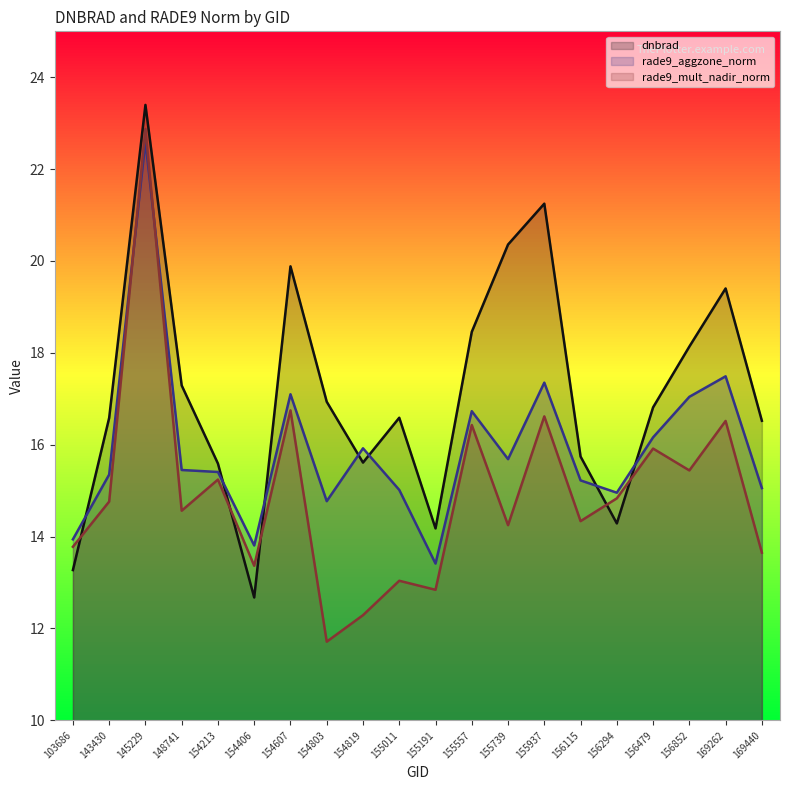

Reading left to right, extract all data points from this chart.

dnbrad: 103686=13.3	143430=16.6	145229=23.4	148741=17.3	154213=15.6	154406=12.7	154607=19.9	154803=16.9	154819=15.6	155011=16.6	155191=14.2	155557=18.5	155739=20.4	155937=21.2	156115=15.7	156294=14.3	156479=16.8	156852=18.1	169262=19.4	169440=16.5
rade9_aggzone_norm: 103686=13.9	143430=15.4	145229=22.6	148741=15.4	154213=15.4	154406=13.8	154607=17.1	154803=14.8	154819=15.9	155011=15.0	155191=13.4	155557=16.7	155739=15.7	155937=17.4	156115=15.2	156294=15.0	156479=16.2	156852=17.0	169262=17.5	169440=15.1
rade9_mult_nadir_norm: 103686=13.8	143430=14.8	145229=22.9	148741=14.6	154213=15.2	154406=13.4	154607=16.7	154803=11.7	154819=12.3	155011=13.0	155191=12.8	155557=16.4	155739=14.2	155937=16.6	156115=14.3	156294=14.8	156479=15.9	156852=15.4	169262=16.5	169440=13.7